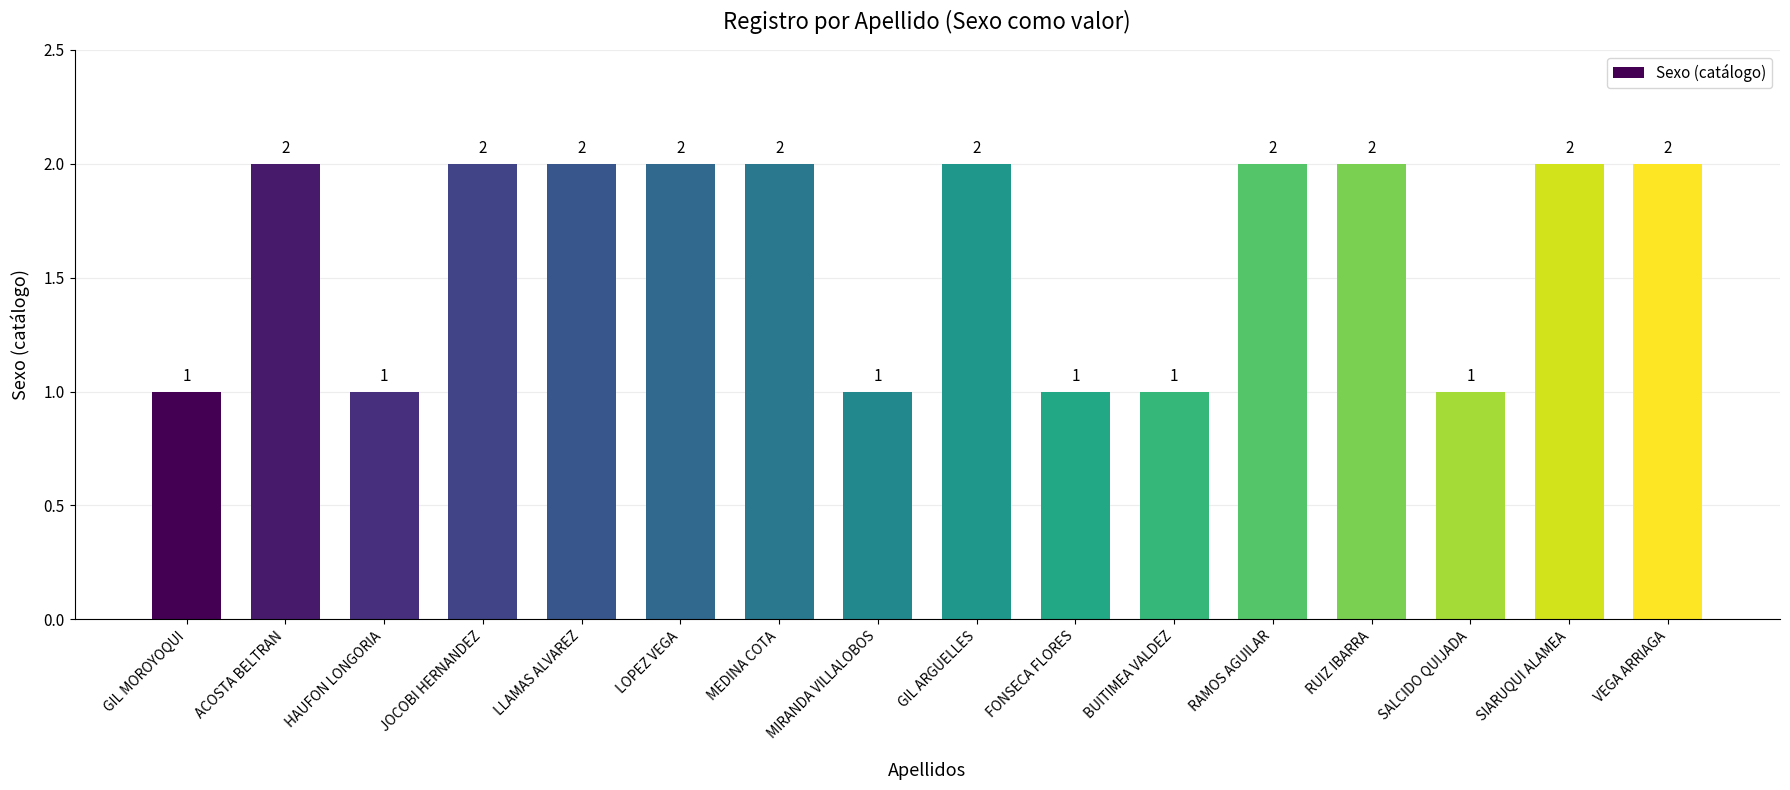

What value does the data have at RUIZ IBARRA?

2